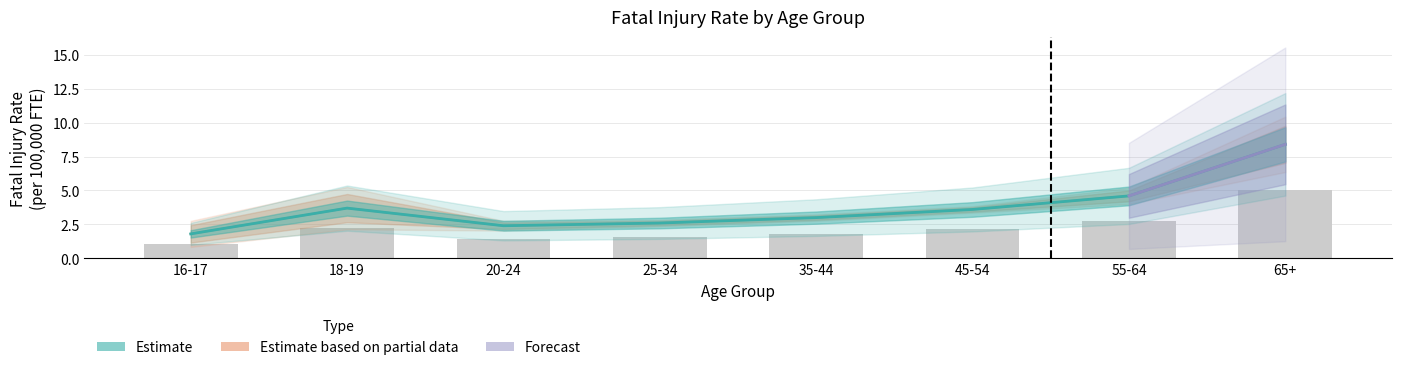

What is the difference between the values at 25-34 and 55-64?

2.0